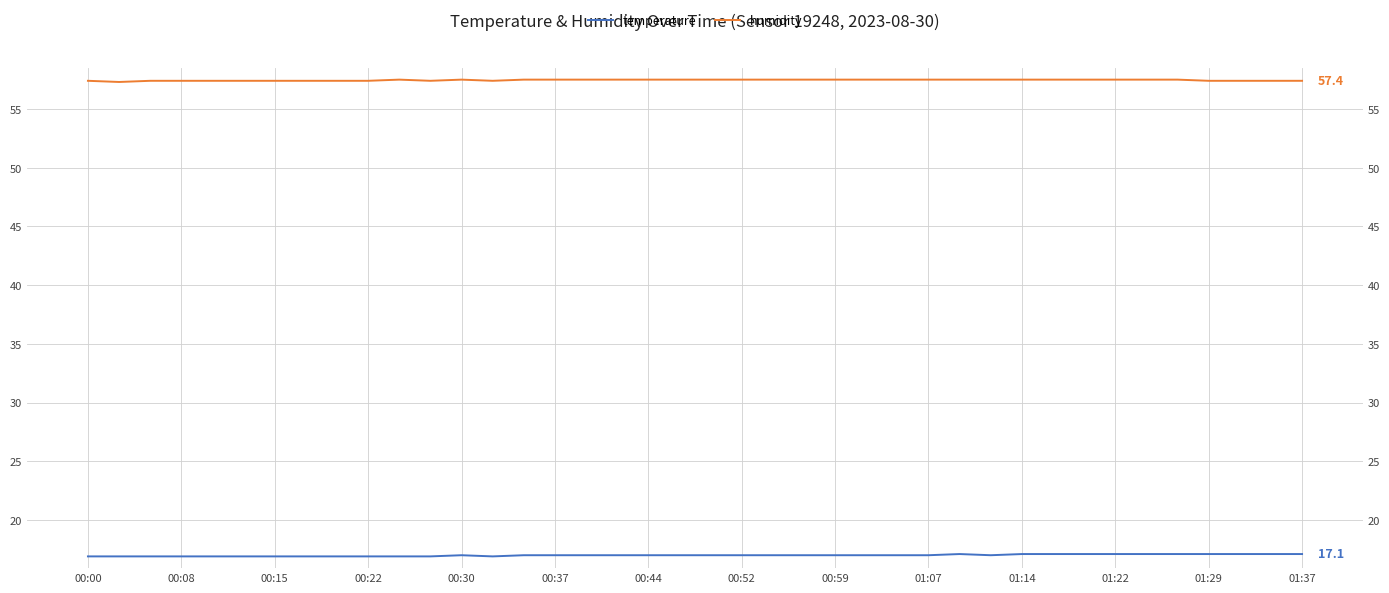

List the series in order of their peak value, highest first.

humidity, temperature